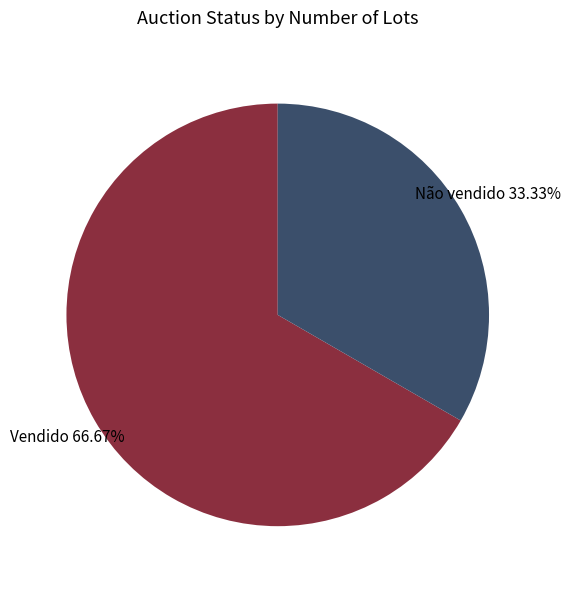

What percentage is the Vendido slice, to the nearest percent?

67%